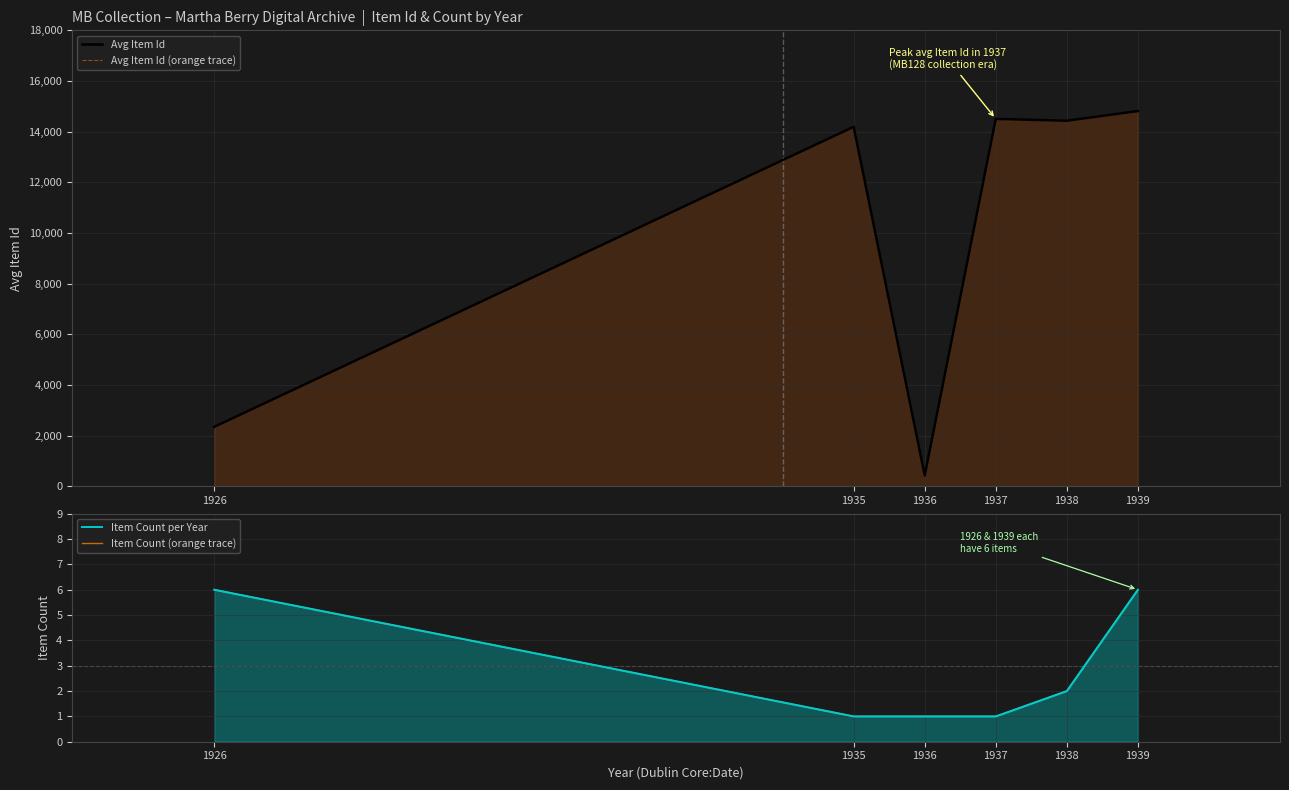

Between 1926 and 1936, which is larger?

1926